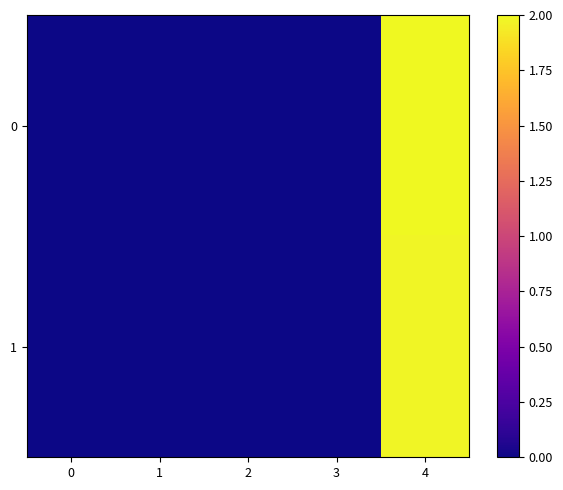

Reading left to right, what are all the values shown in this chart?

0: 0=0.0	1=0.0	2=0.0	3=0.0	4=2.0
1: 0=0.0	1=0.0	2=0.0	3=0.0	4=2.0